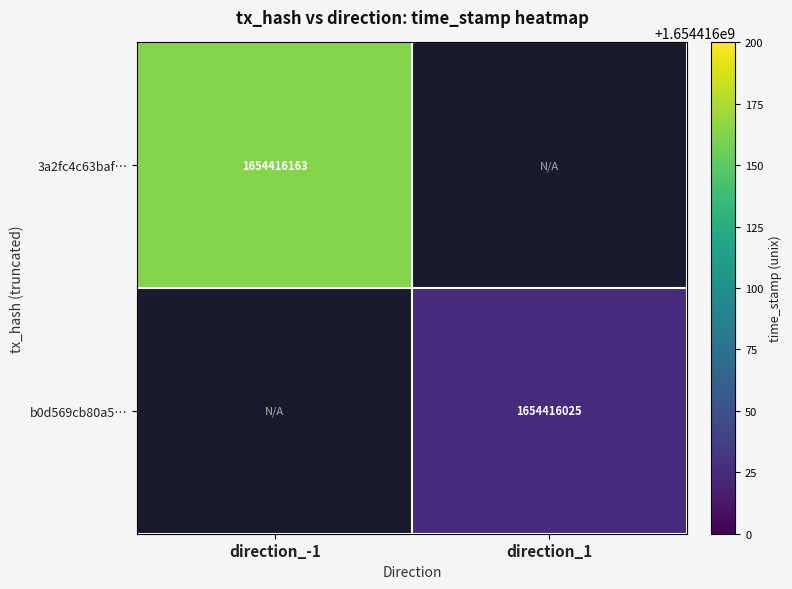

Reading left to right, transcribe all the data shown in this chart.

3a2fc4c63baf78bd53a295d23e6098f99b6a6b5: 1654416163	0
b0d569cb80a56e115cf439e00b2a406f2370a68: 0	1654416025